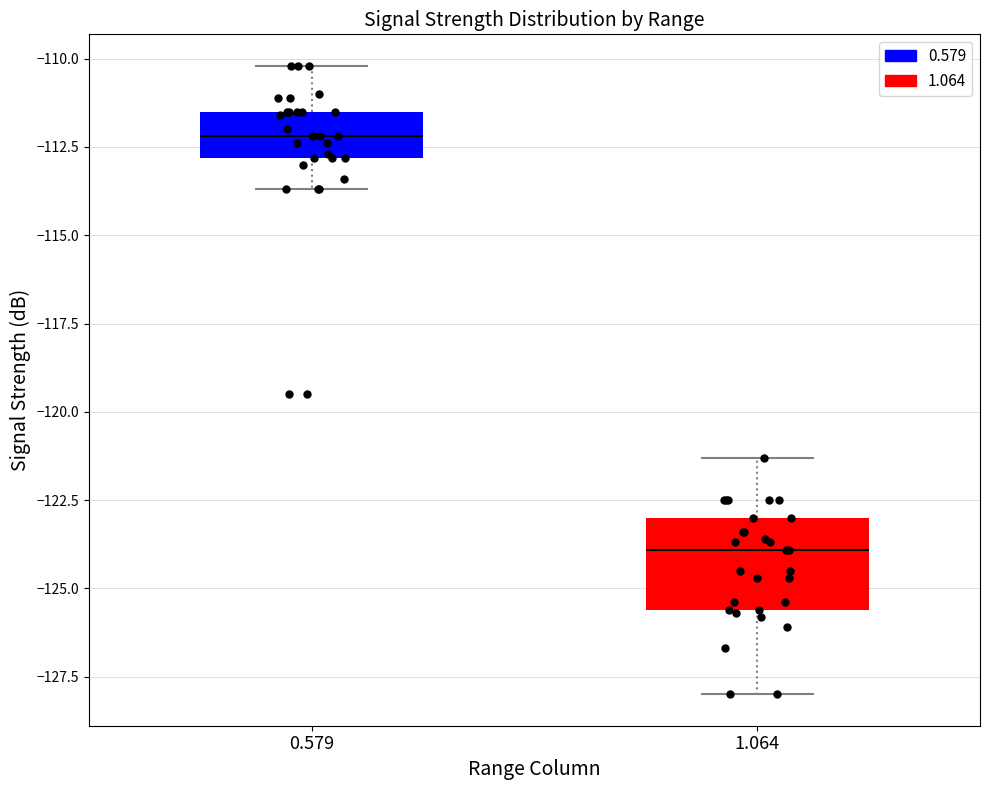

Comparing the boxes themselves (not the whiskers), which one is the tallest?

1.064